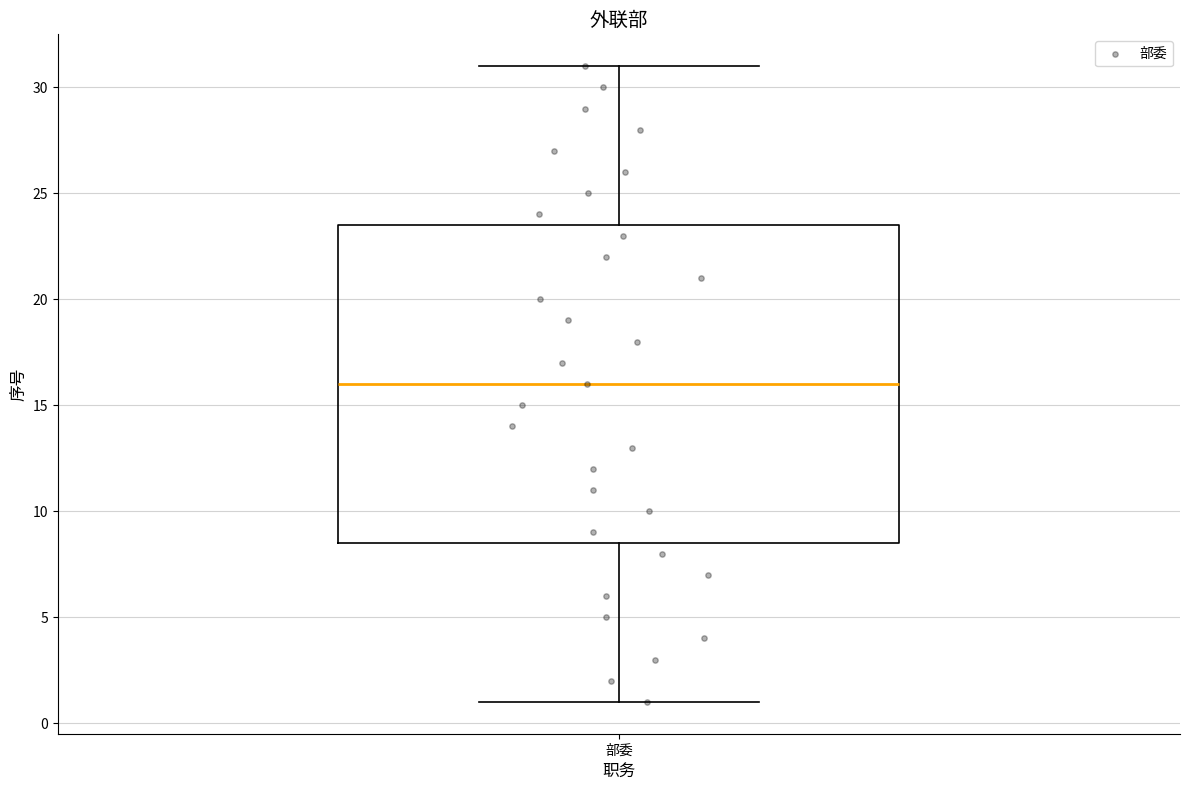

Transcribe this box plot: give where the median line is, the range the box spans, and where the two whiskers end, as read against the y-axis. The values are not printed on the chart, so give them approximately, as read against the axis.

median 16.0, box 8.5 to 23.5, whiskers 1.0 to 31.0